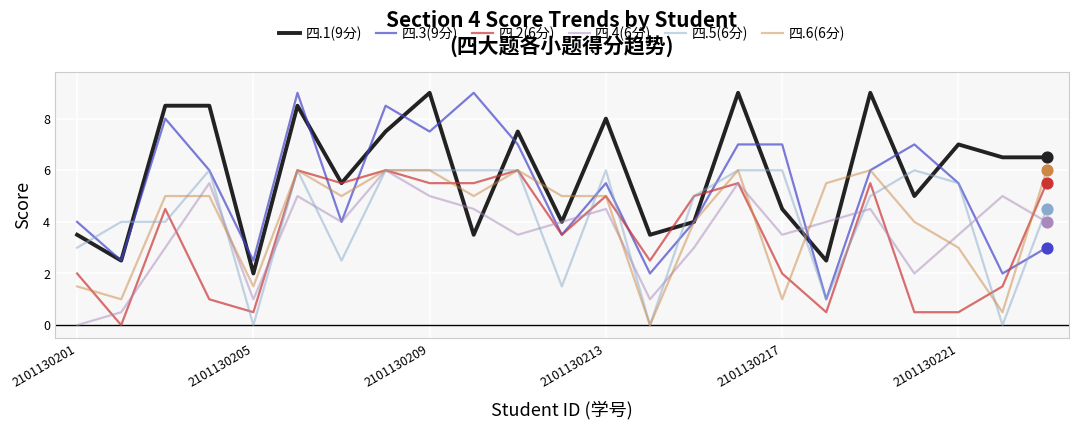

What is the lowest value of the 四.3(9分) series?

1.0